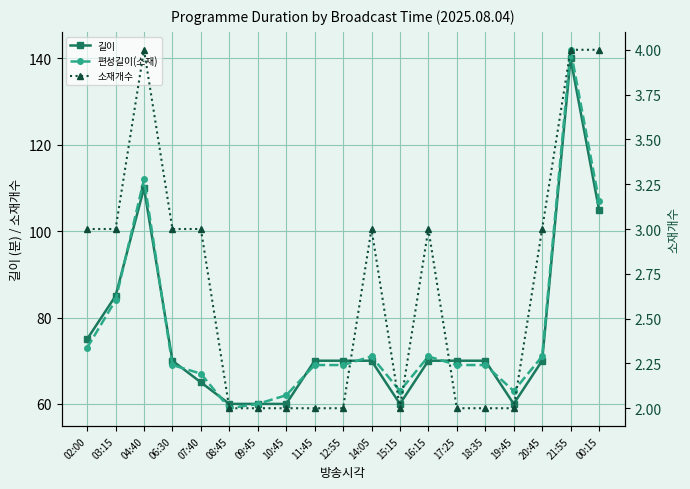

How many lines are shown in the chart?

3